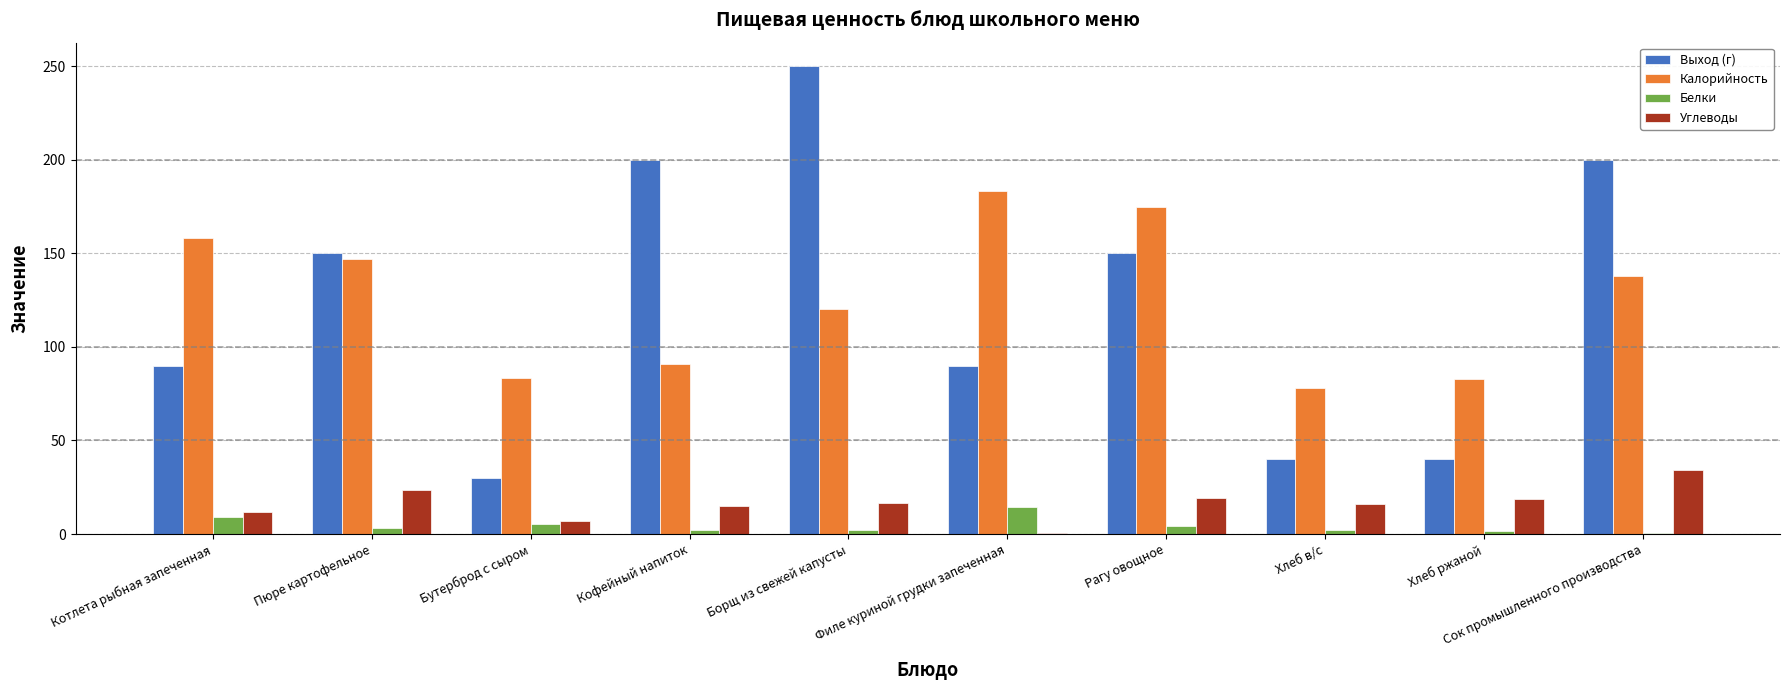

What is the sum of all Калорийность values?

1256.0